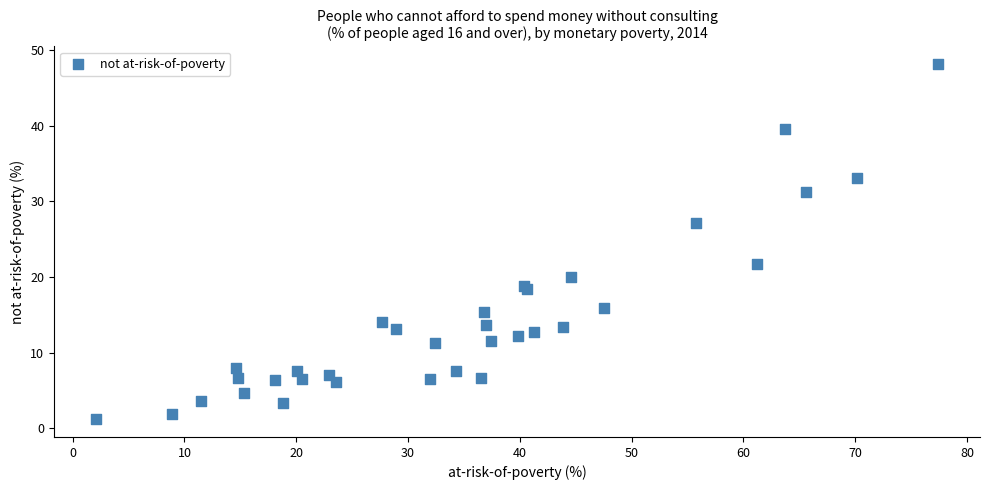

What Y value in the scatter plot is closest to 24?

21.7